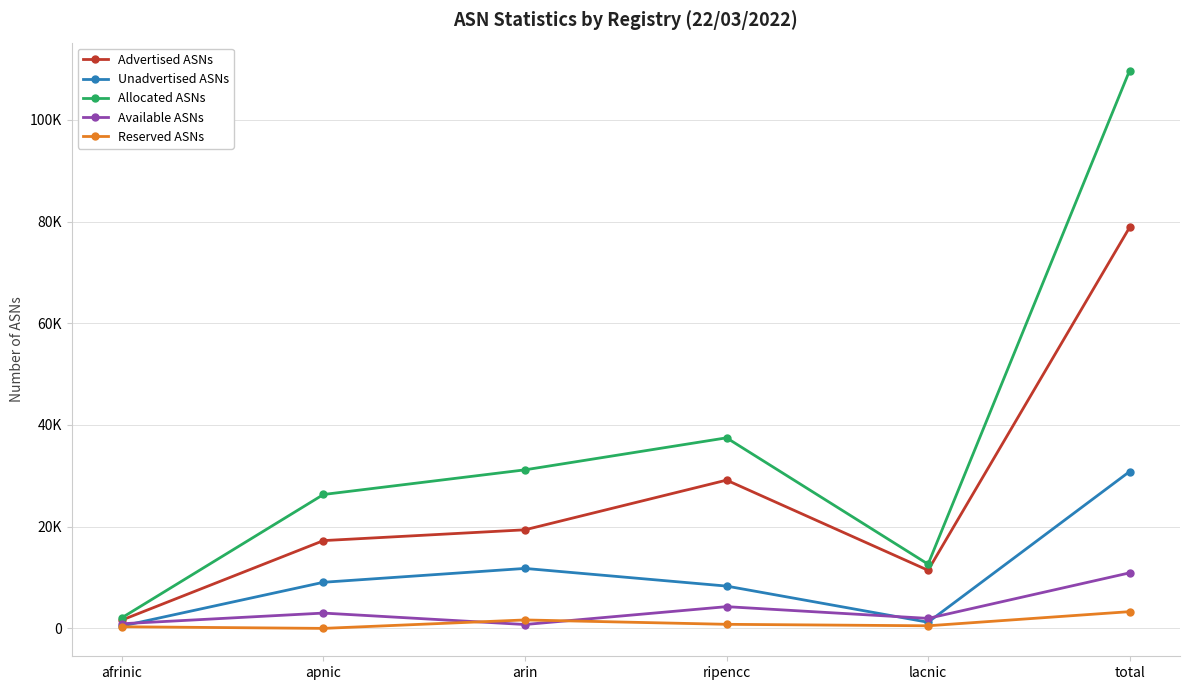

Count the number of data series in this chart.

5